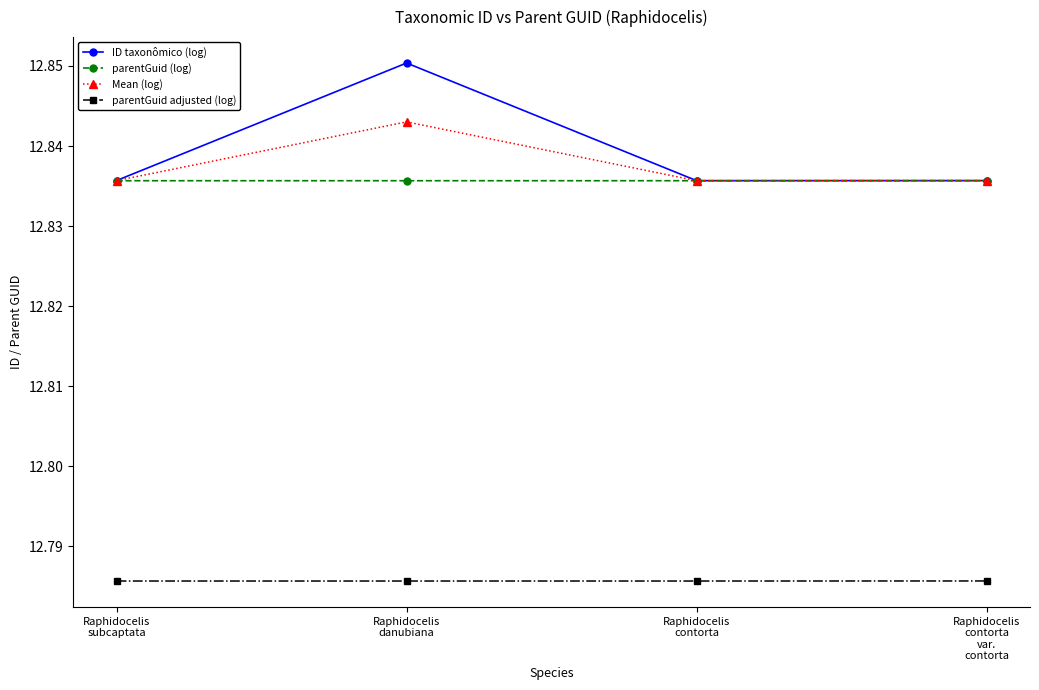

Which series has the widest spread of values?

ID taxonômico (log)